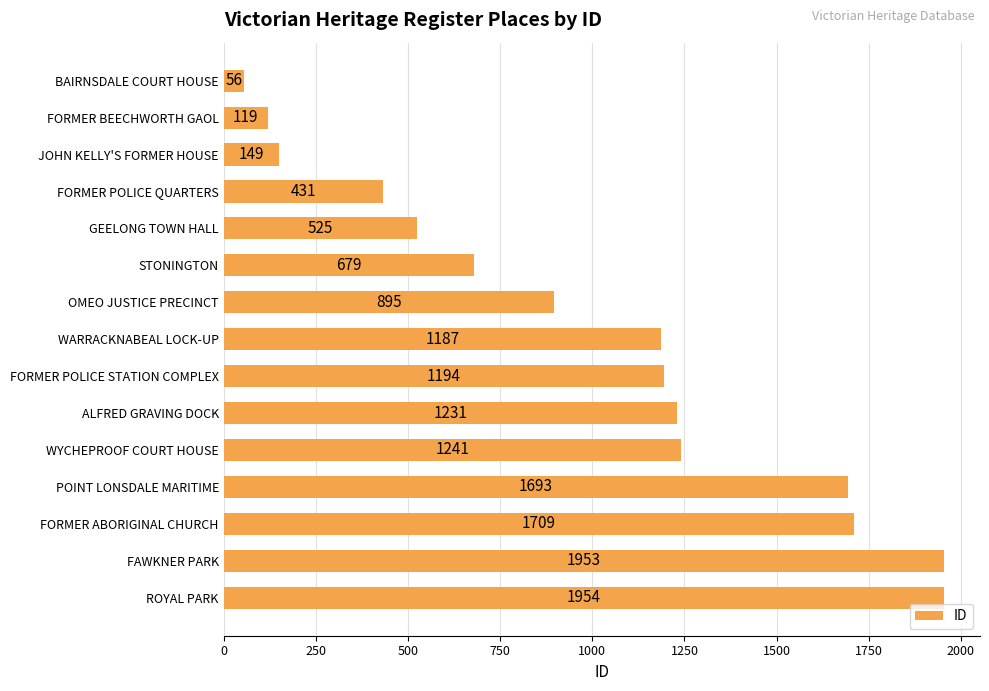

How many series are shown in this chart?

1